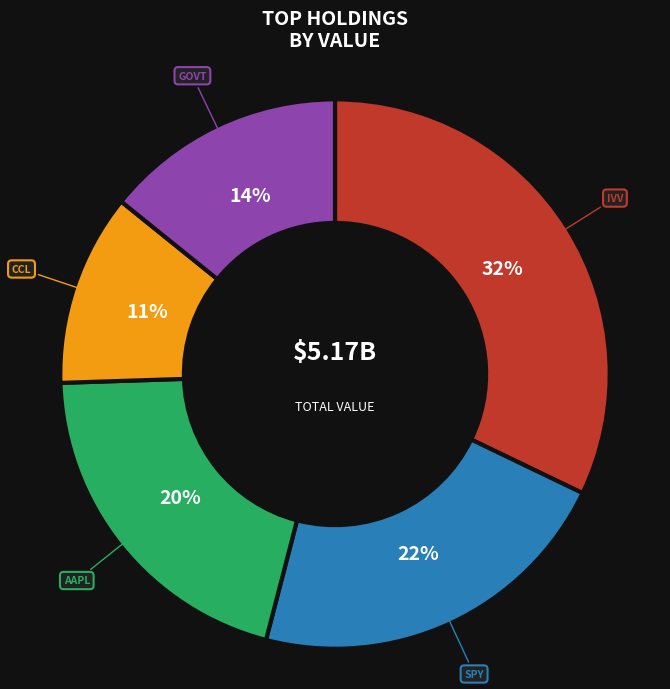

To the nearest percent, what is the average slice percentage?

20%